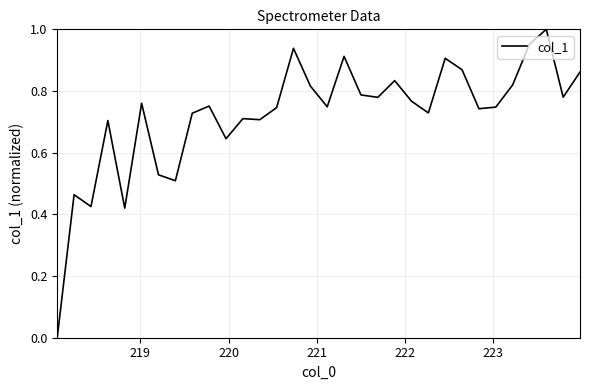

Does the chart display data point markers on the line(s)?

No